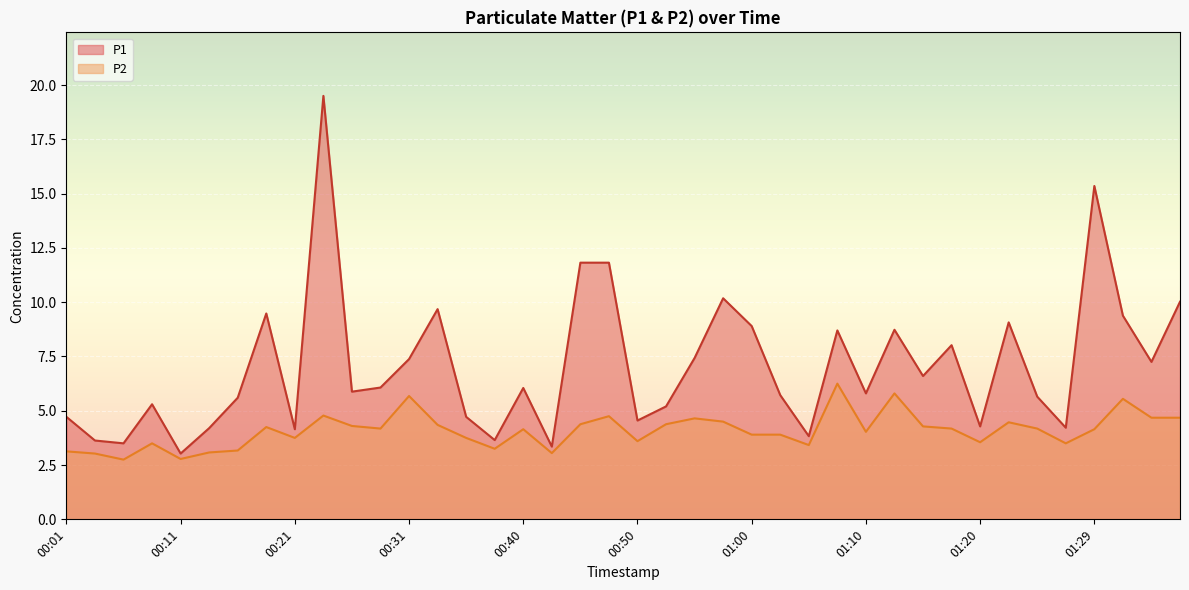

What is the difference between the maximum and minimum values in the P2 series?

3.5